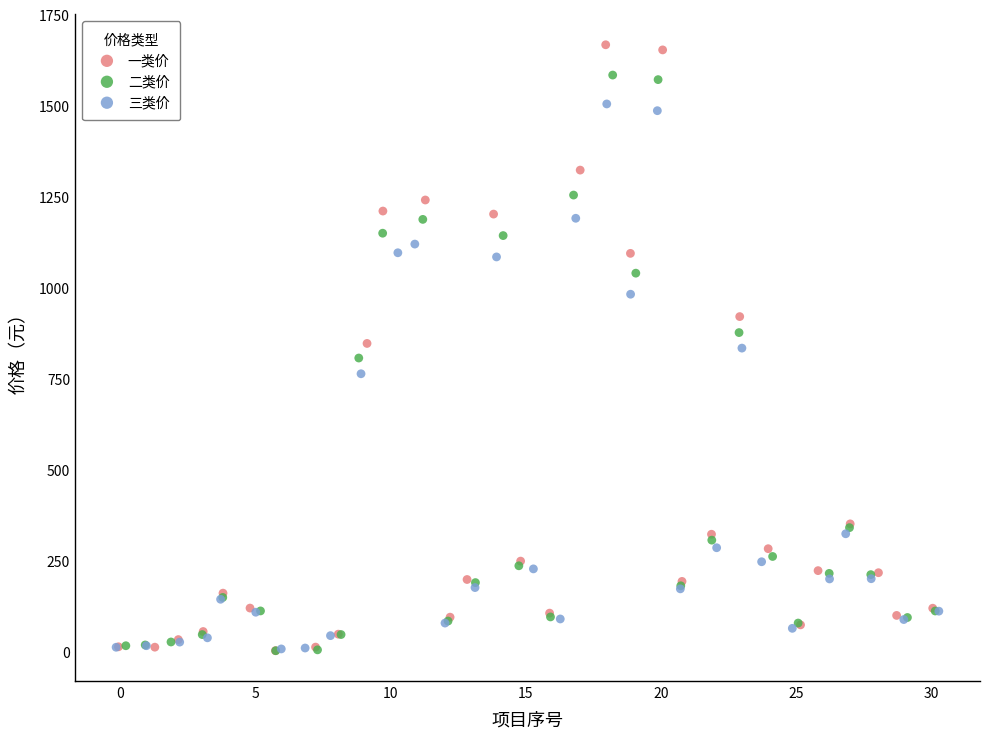

Which series has the widest spread of Y values?

一类价